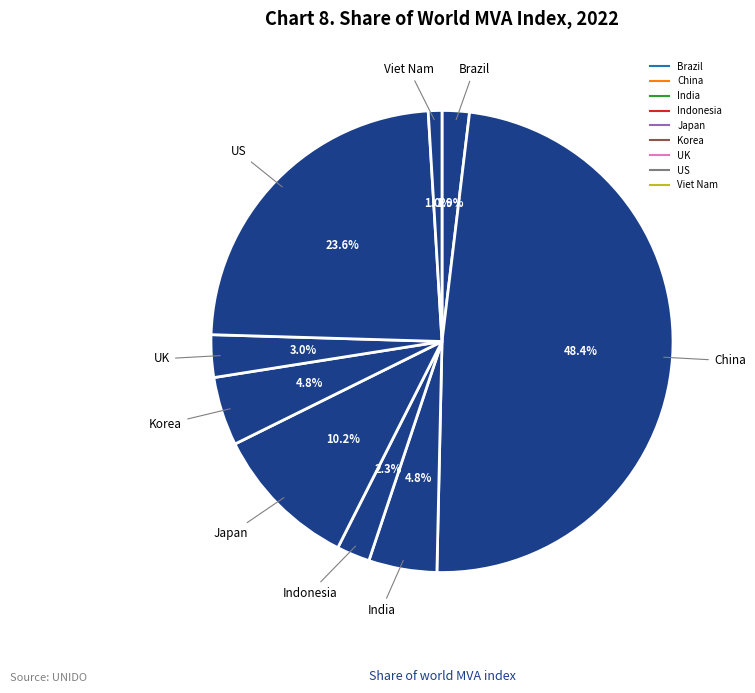

To the nearest percent, what is the difference between the India and Indonesia slice percentages?

2%